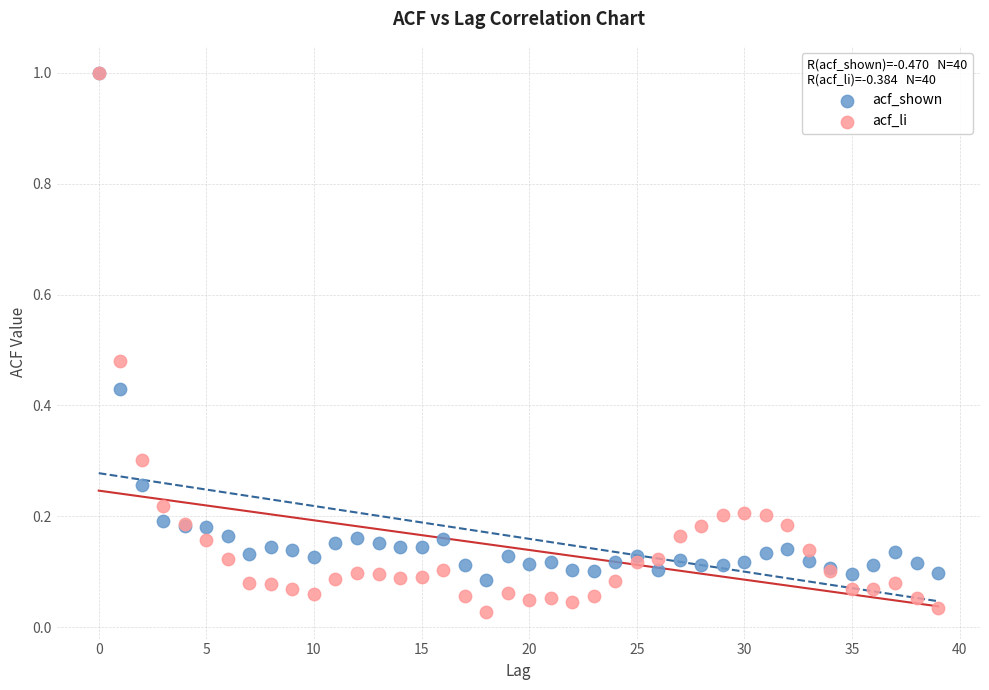

What are all the series names shown in the legend?

acf_shown, acf_li